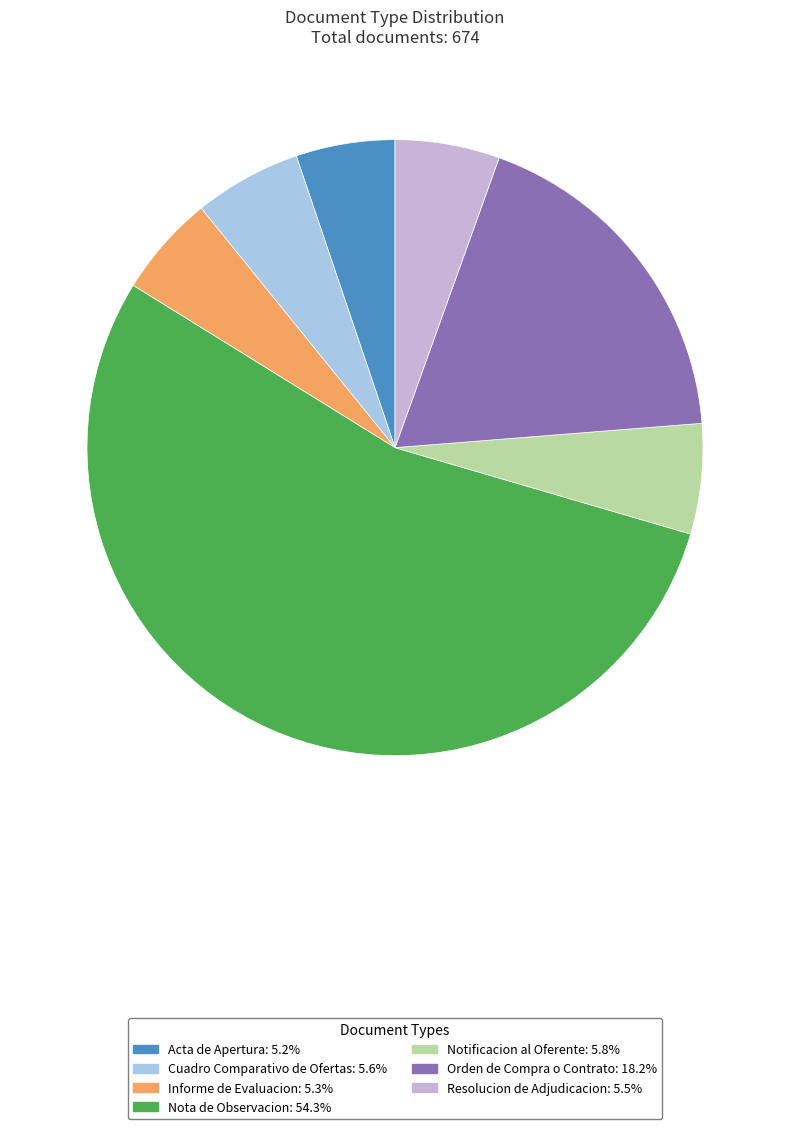

Which category has the biggest portion of the pie?

Nota de Observacion